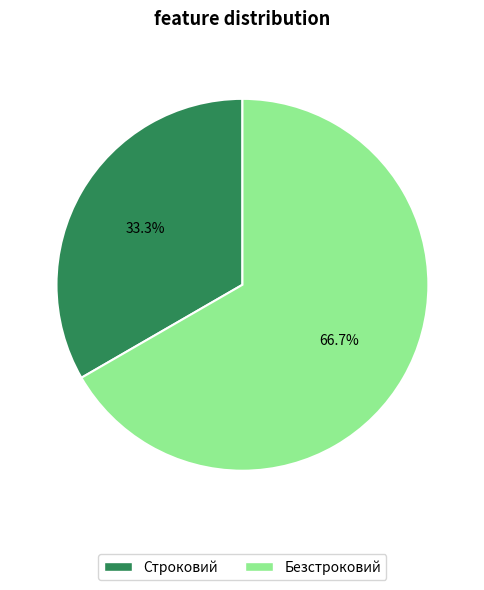

Is it true that Строковий is 23% of the pie?

False